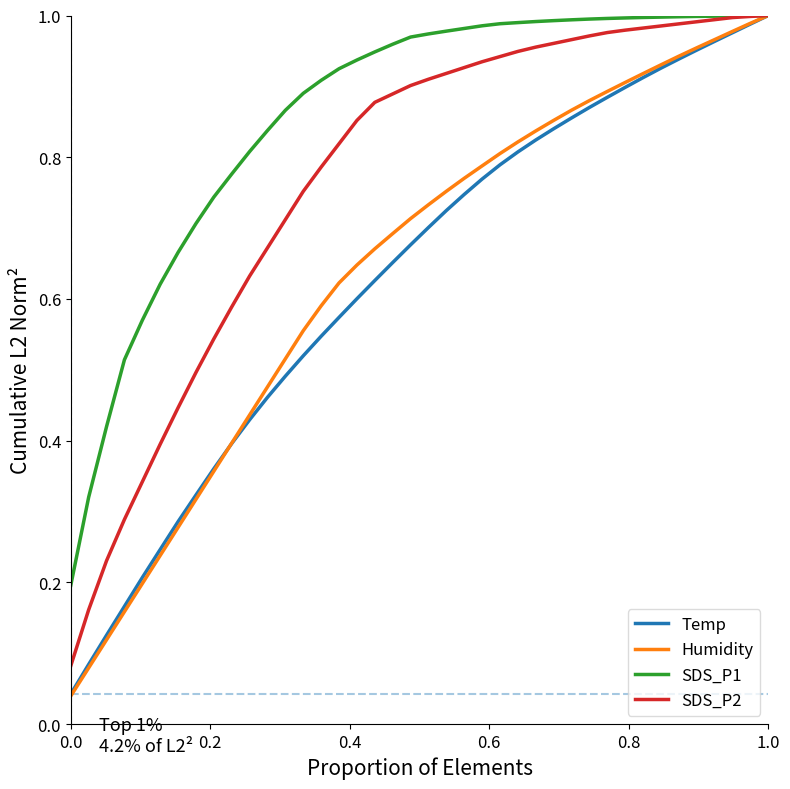

Which series has the largest total across all categories?

SDS_P1